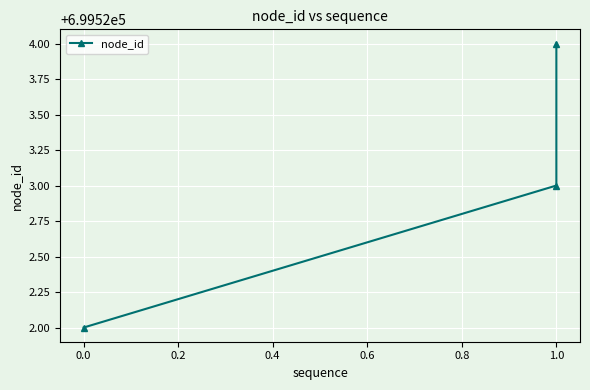

What is the greatest value displayed?

699524